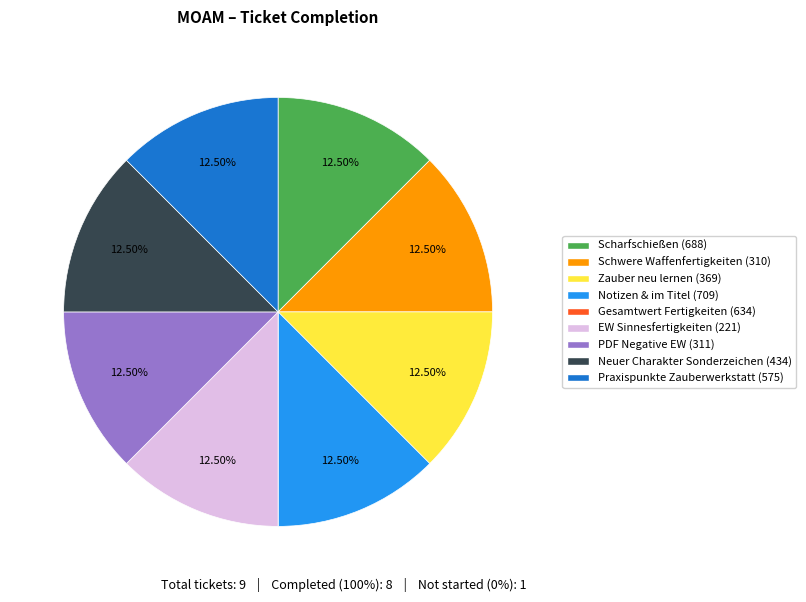

Is the sum of Praxispunkte Zauberwerkstatt (575) and Neuer Charakter Sonderzeichen (434) greater than half?

No